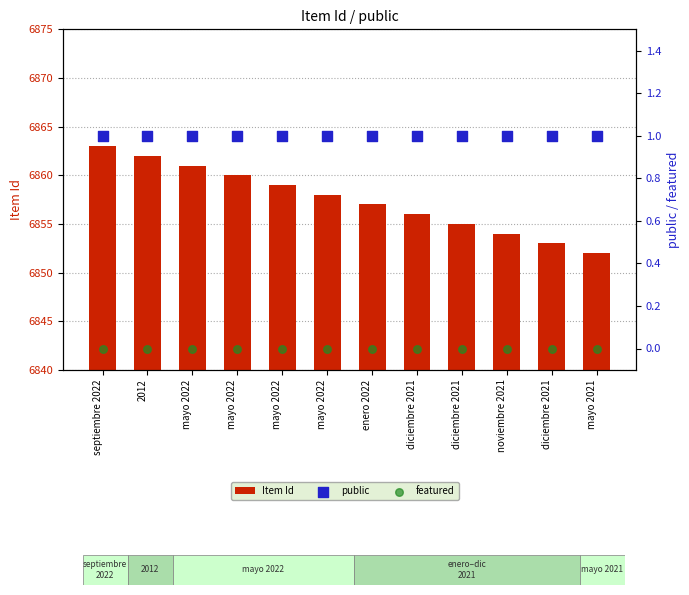

Which series reaches the maximum Y coordinate?

Item Id